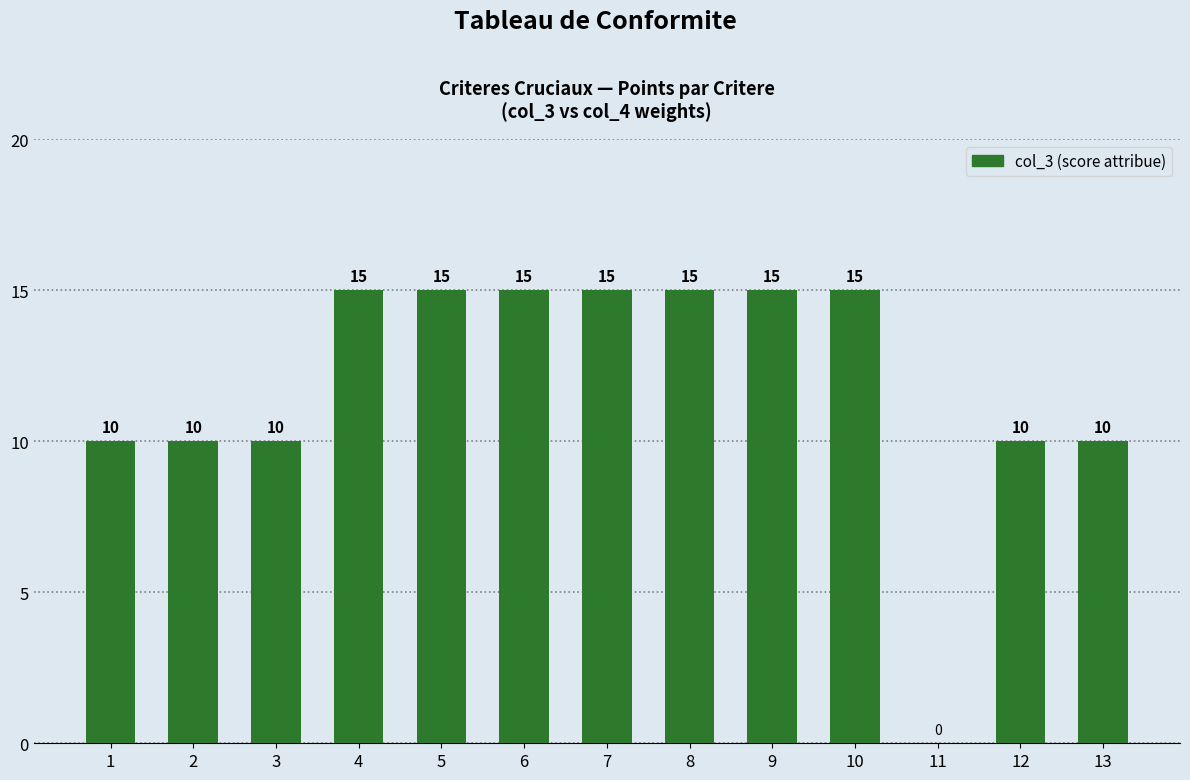

The value at 10 is 15. True or false?

True